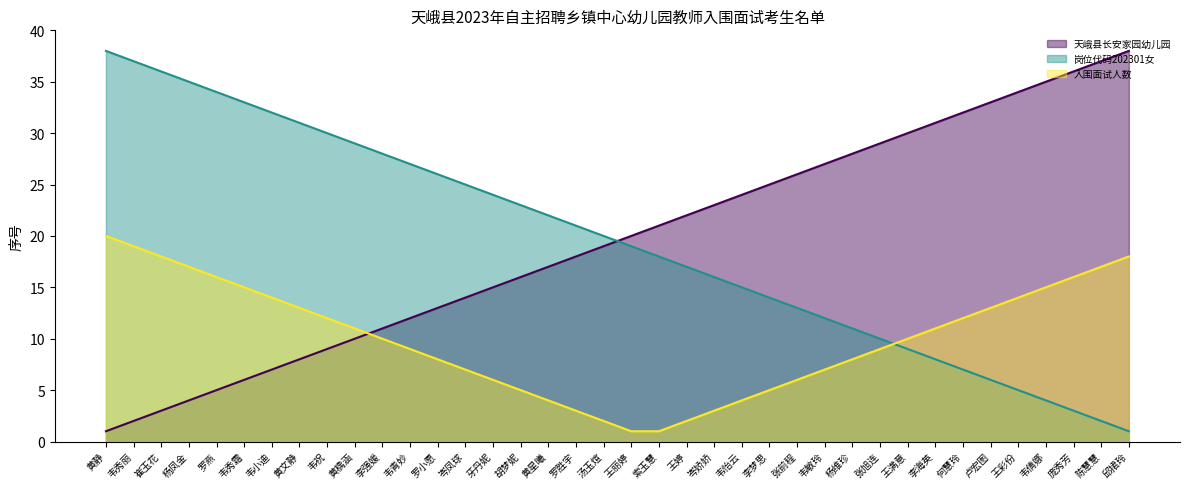

Reading right to left, list all the values displayed in this chart.

天峨县长安家园幼儿园: 38	37	36	35	34	33	32	31	30	29	28	27	26	25	24	23	22	21	20	19	18	17	16	15	14	13	12	11	10	9	8	7	6	5	4	3	2	1
岗位代码202301女: 1	2	3	4	5	6	7	8	9	10	11	12	13	14	15	16	17	18	19	20	21	22	23	24	25	26	27	28	29	30	31	32	33	34	35	36	37	38
入围面试人数: 18	17	16	15	14	13	12	11	10	9	8	7	6	5	4	3	2	1	1	2	3	4	5	6	7	8	9	10	11	12	13	14	15	16	17	18	19	20